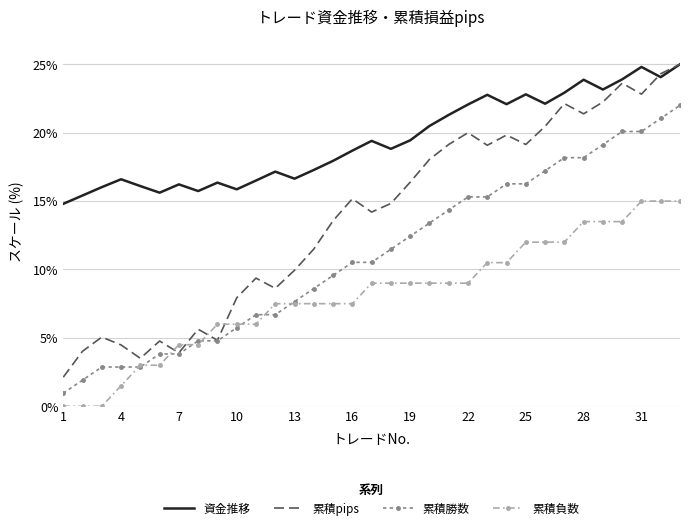

True or false: 資金推移 and 累積勝数 cross at least once.

False